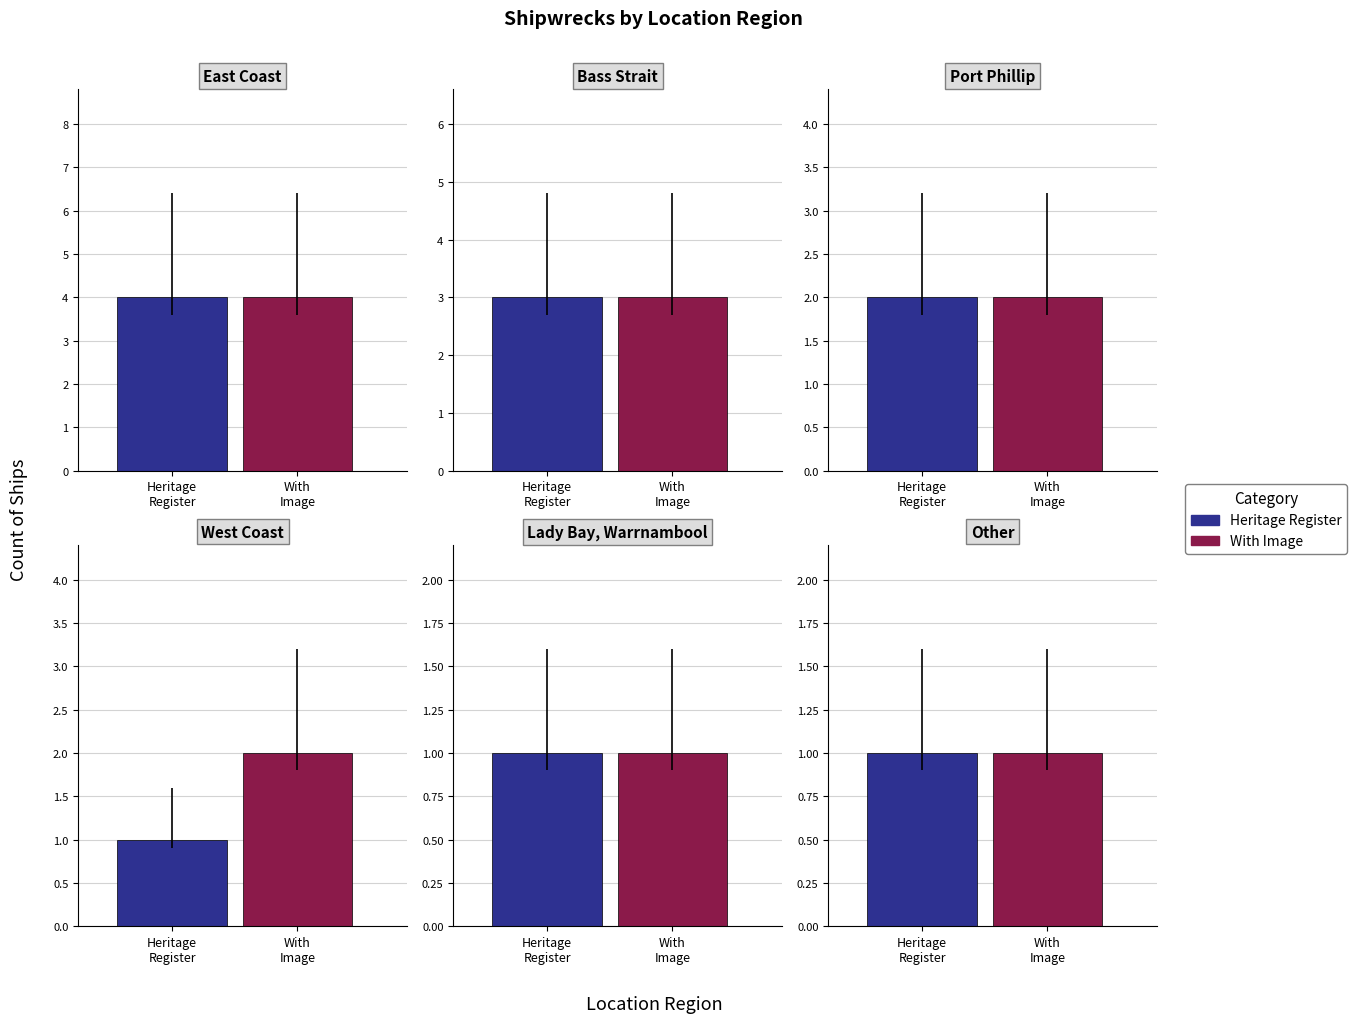

What is the ratio of the value at Port Phillip to the value at Lady Bay, Warrnambool?

2.0